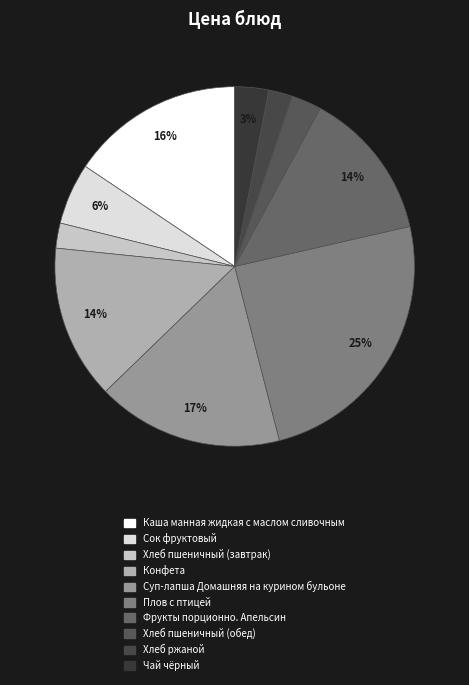

Which category has the biggest portion of the pie?

Плов с птицей